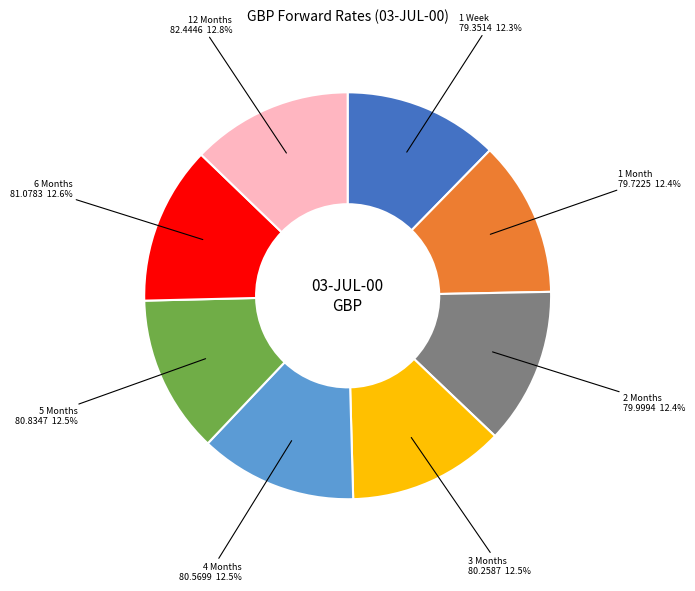

To the nearest percent, what percentage of the pie is 6 Months?

13%